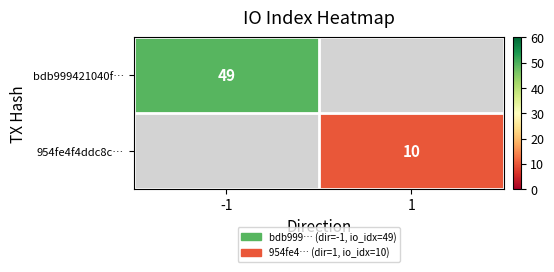

What is the total value across all series at -1?

1